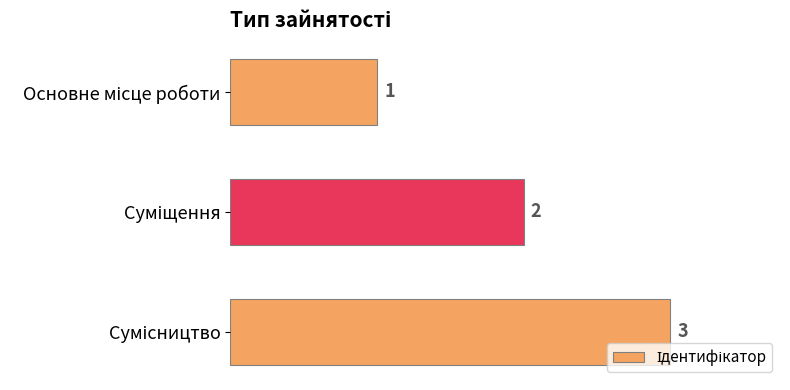

What is the sum of all values?

6